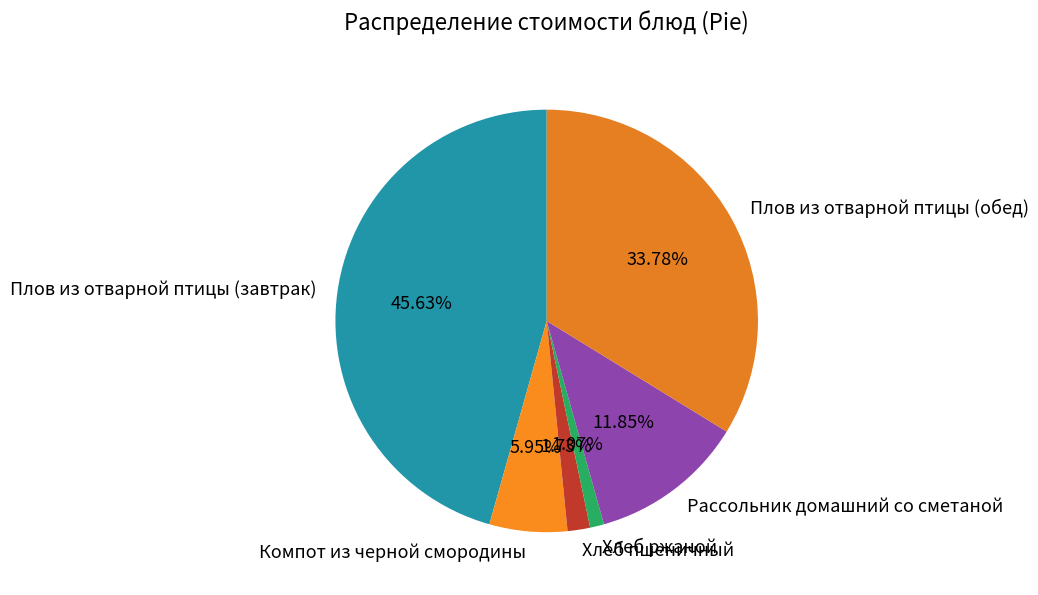

Rank the categories by value from highest to lowest.

Плов из отварной птицы (завтрак), Плов из отварной птицы (обед), Рассольник домашний со сметаной, Компот из черной смородины, Хлеб пшеничный, Хлеб ржаной